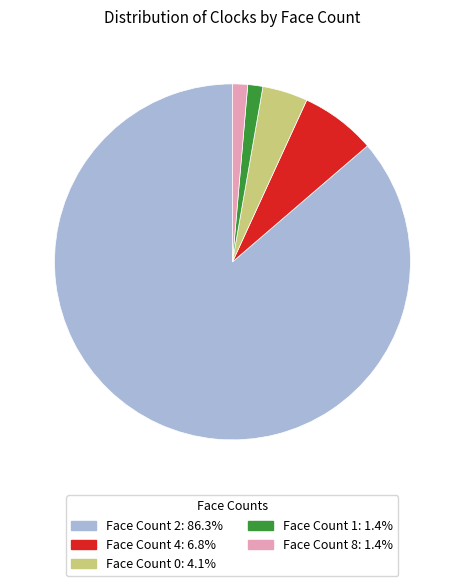

Is there a majority slice in this chart?

Yes